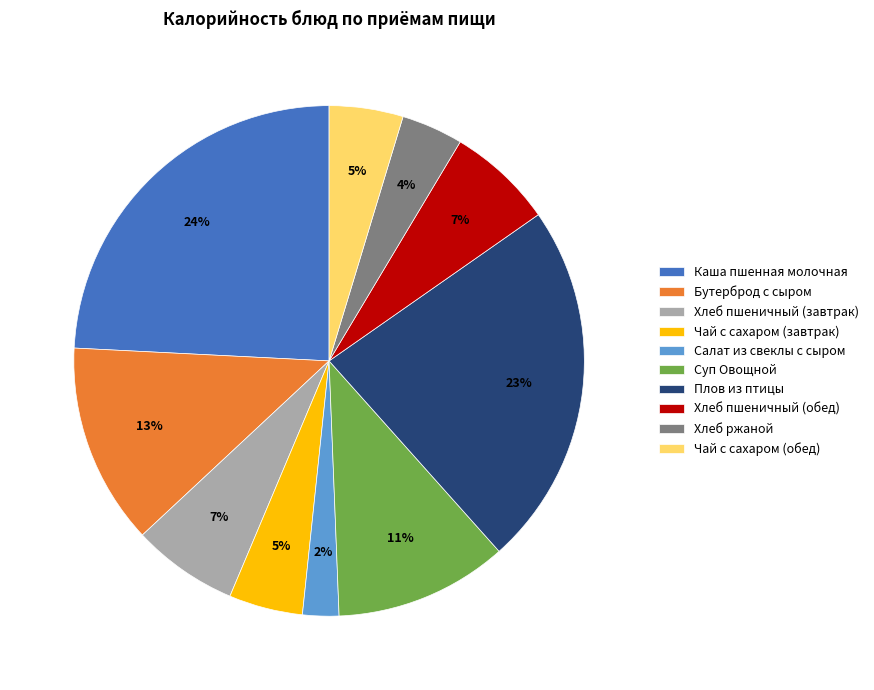

Do Хлеб пшеничный (завтрак) and Каша пшенная молочная together represent more than half of the pie?

No